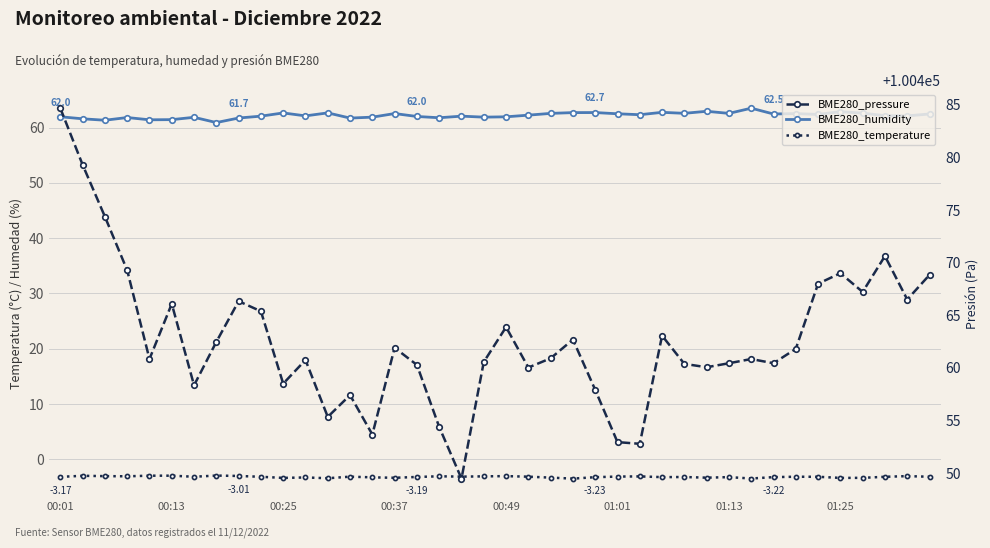

Reading left to right, transcribe all the data shown in this chart.

BME280_humidity: 62.0	61.6	61.3	61.8	61.4	61.4	61.9	60.9	61.7	62.1	62.6	62.1	62.7	61.7	61.9	62.5	62.0	61.8	62.1	61.9	62.0	62.2	62.6	62.7	62.7	62.5	62.3	62.8	62.6	63.0	62.6	63.5	62.5	62.5	62.4	62.9	62.6	62.2	62.1	62.5
BME280_temperature: -3.2	-3.0	-3.0	-3.1	-3.0	-3.0	-3.1	-2.9	-3.0	-3.2	-3.4	-3.3	-3.4	-3.1	-3.3	-3.3	-3.2	-3.1	-3.1	-3.1	-3.0	-3.1	-3.3	-3.5	-3.2	-3.1	-3.1	-3.2	-3.2	-3.3	-3.2	-3.5	-3.2	-3.1	-3.2	-3.4	-3.4	-3.2	-3.0	-3.1
BME280_pressure: 100484.7	100479.3	100474.4	100469.3	100460.8	100466.1	100458.3	100462.5	100466.3	100465.4	100458.5	100460.8	100455.3	100457.4	100453.7	100461.9	100460.3	100454.4	100449.5	100460.6	100463.9	100460.0	100460.9	100462.7	100457.9	100452.9	100452.8	100463.1	100460.4	100460.1	100460.4	100460.8	100460.4	100461.8	100468.0	100469.0	100467.2	100470.6	100466.5	100468.8